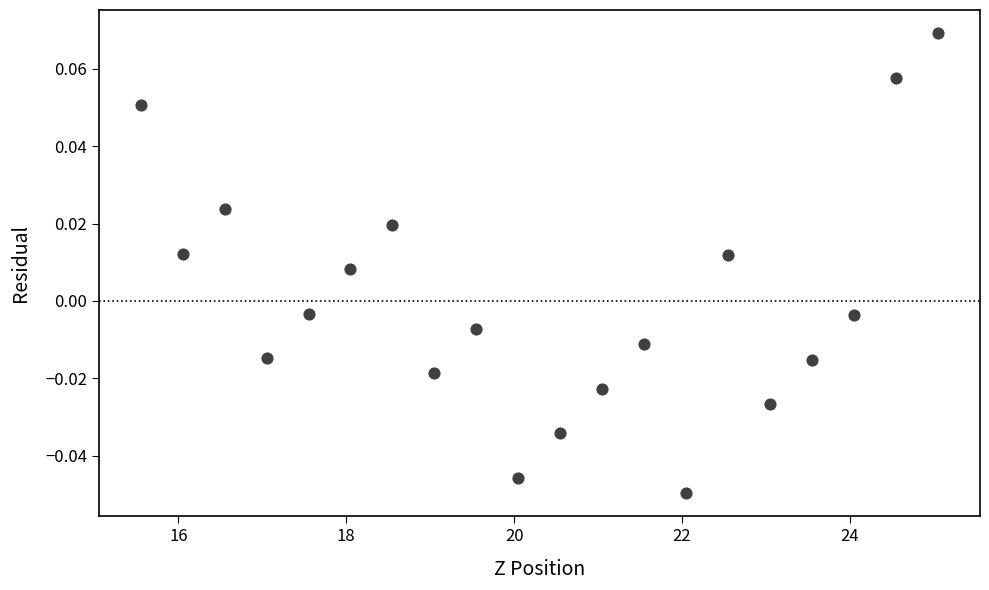

What is the range of X values (max minus min)?

9.5